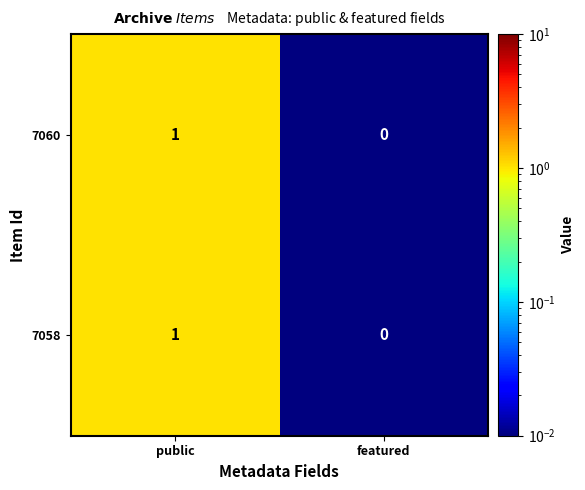

Where is 7058 nearest to the value 0?

featured